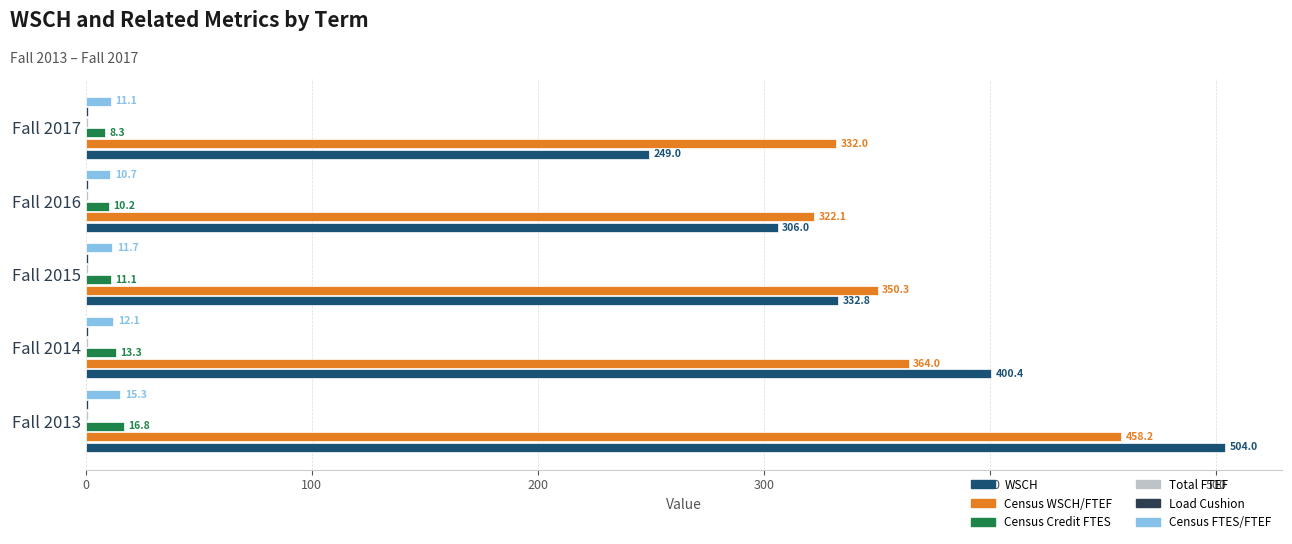

Which series has the largest total across all categories?

Census WSCH/FTEF